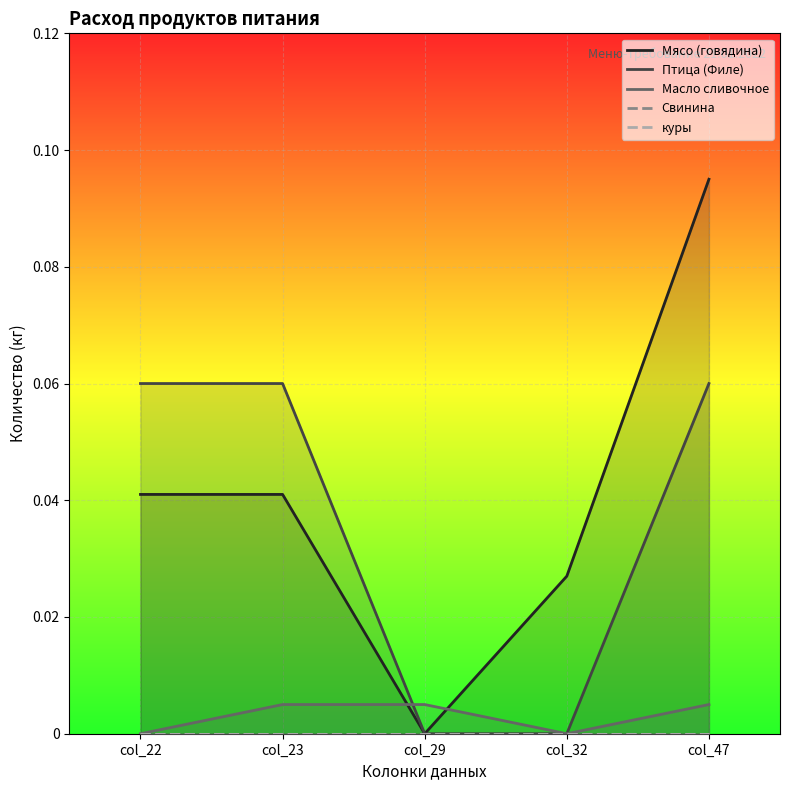

At which category is the sum across all series the highest?

col_47